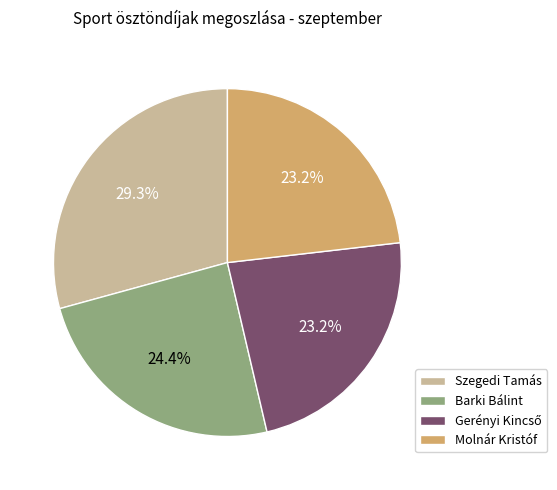

How many slices are in this pie chart?

4